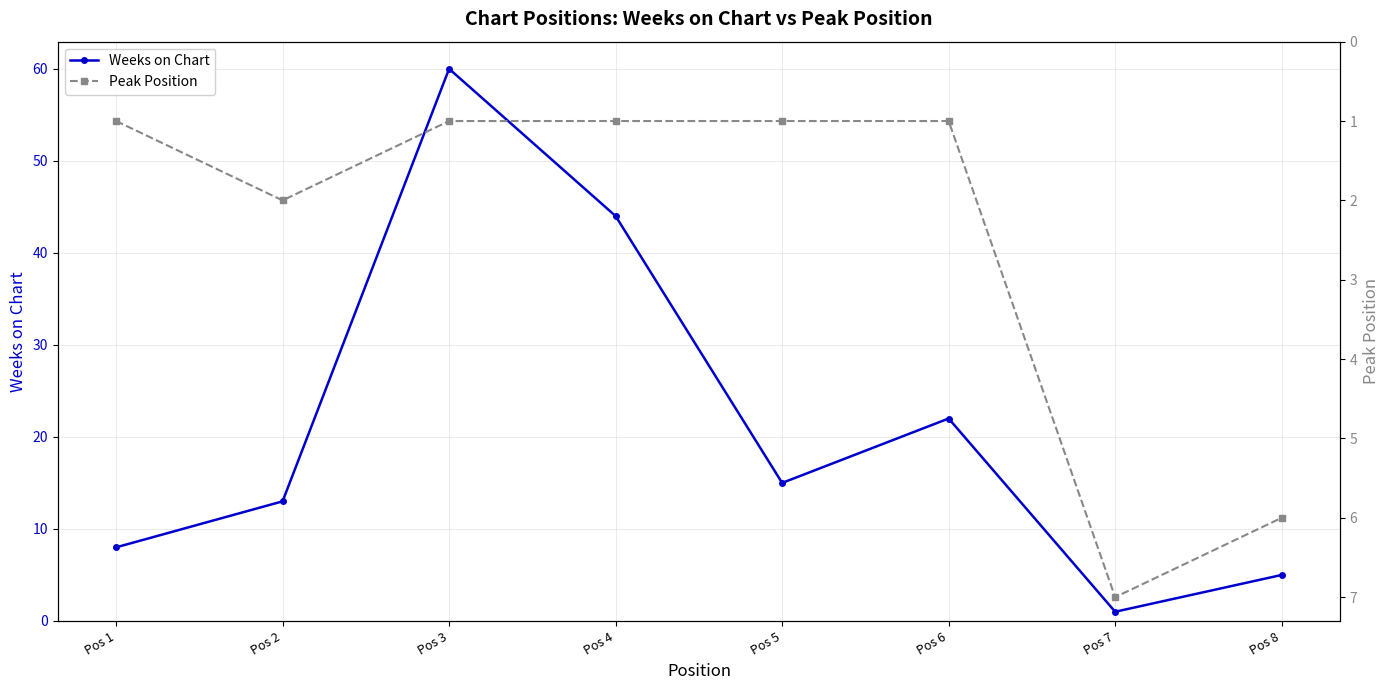

Rank the series at Pos 6 from highest to lowest value.

Weeks on Chart, Peak Position